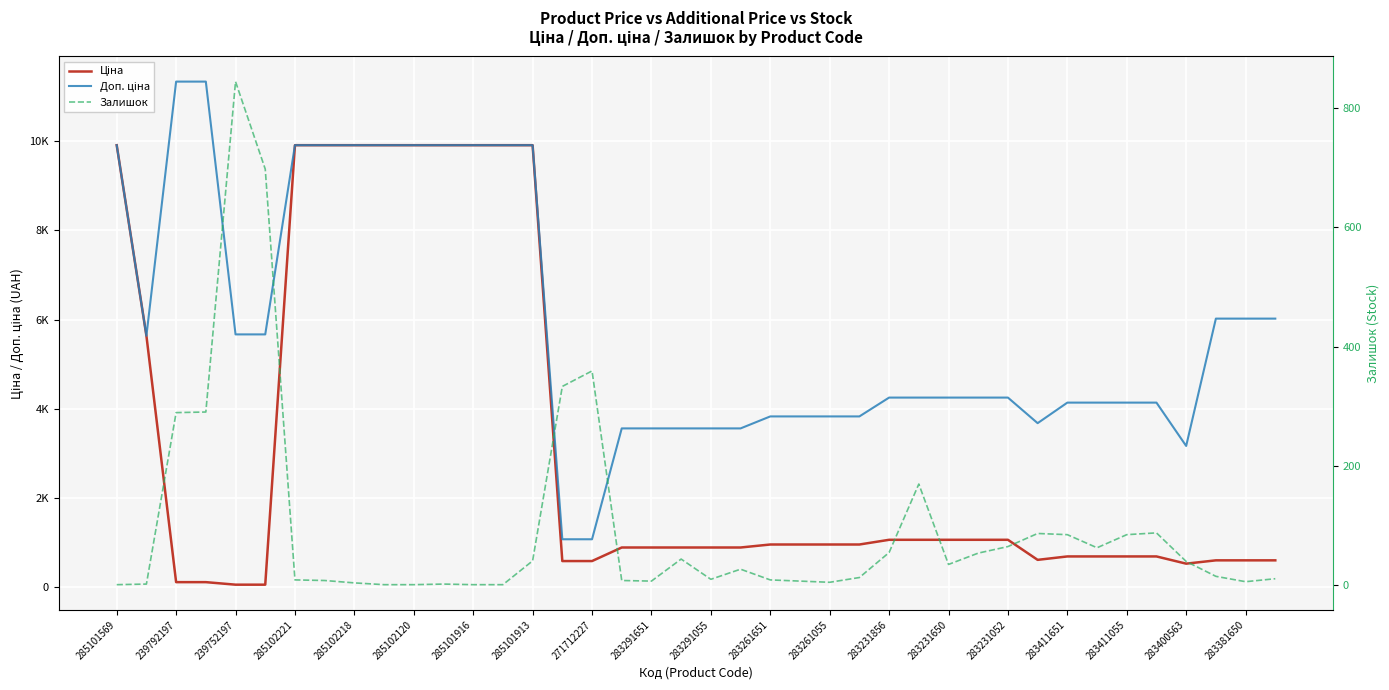

How many data points in Доп. ціна are less than 4250?

17